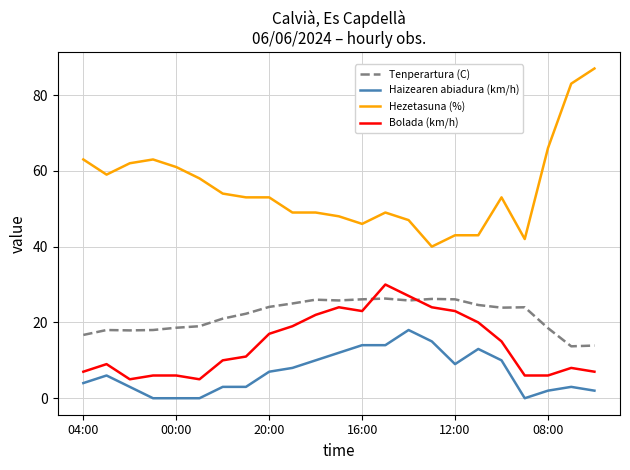

How many distinct data groups are displayed?

4